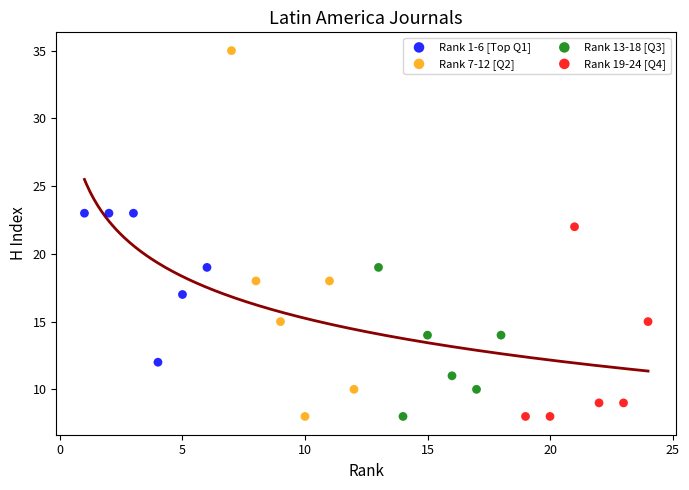

Which series contains the highest Y value?

Rank 7-12 [Q2]